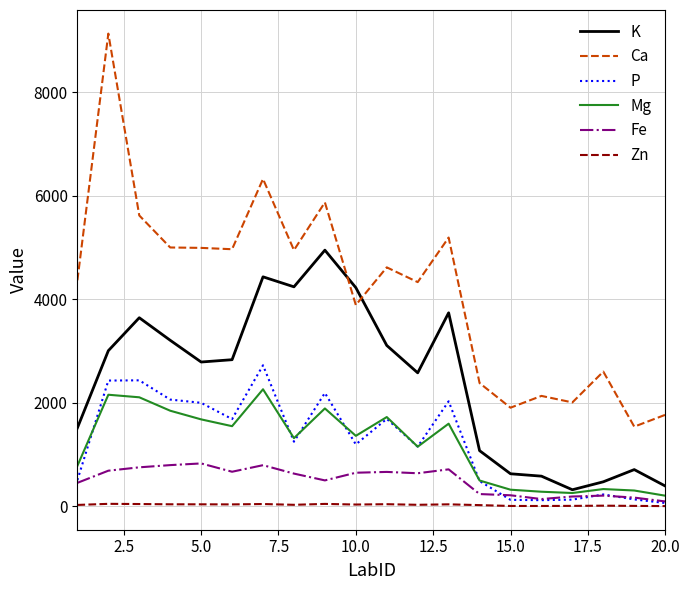

Rank the series by their maximum value, from highest to lowest.

Ca, K, P, Mg, Fe, Zn